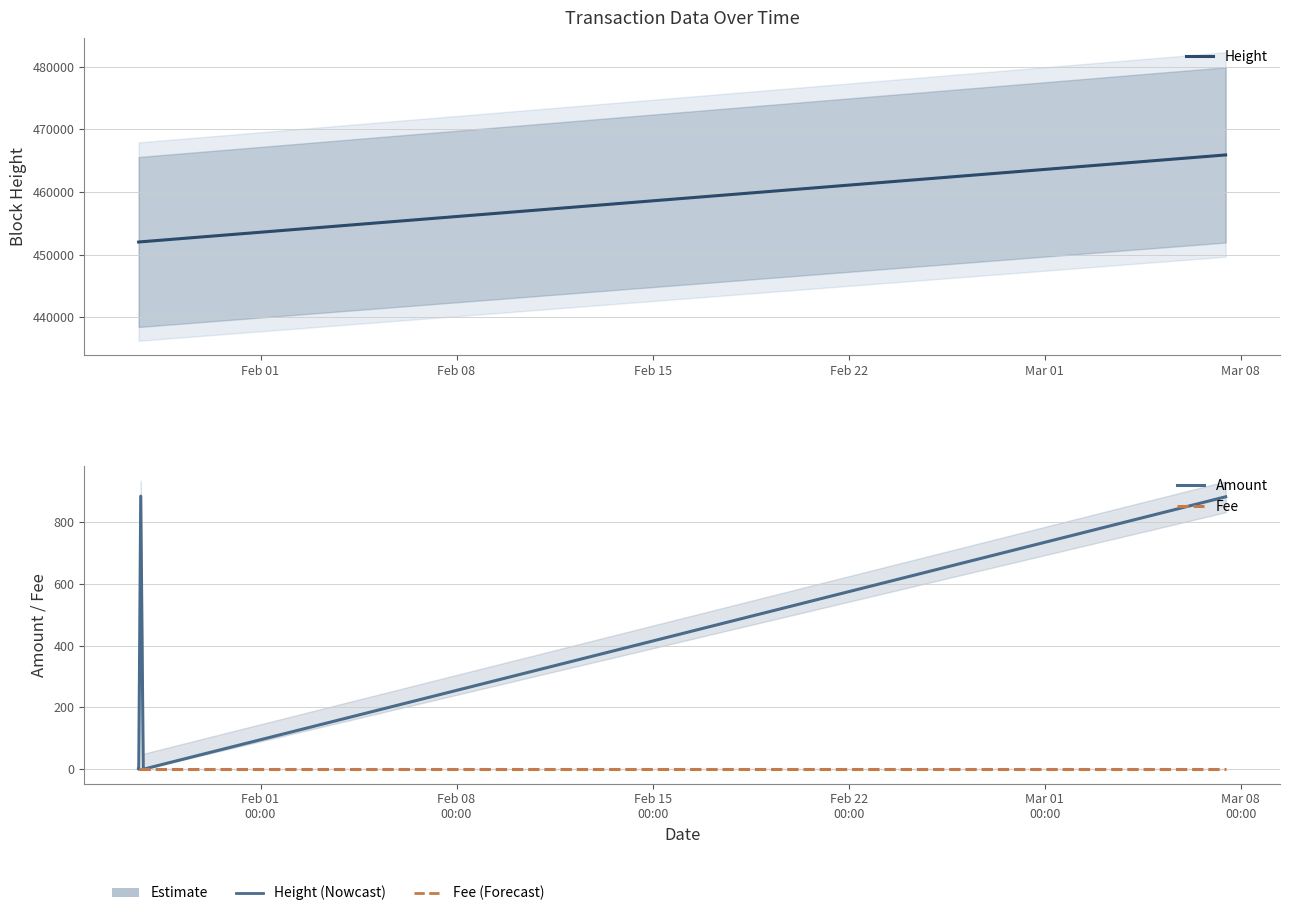

Which series has the largest total across all categories?

Height